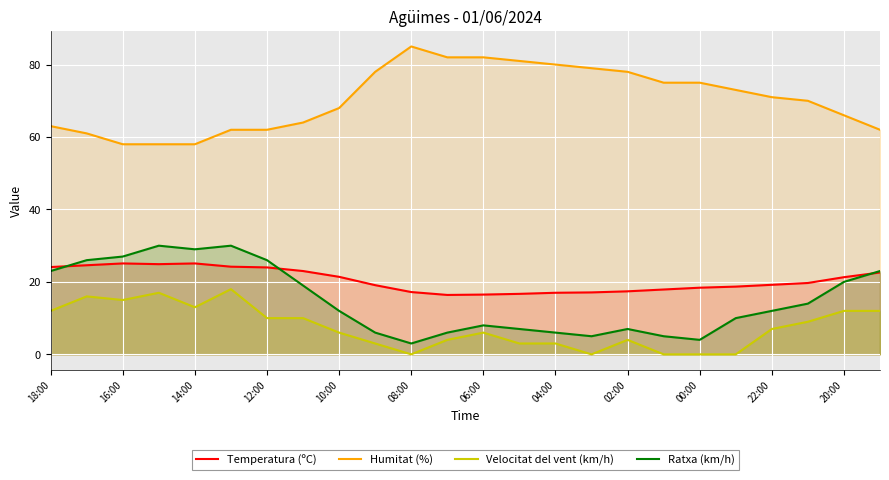

What is the average value of the Temperatura (ºC) series?

20.5